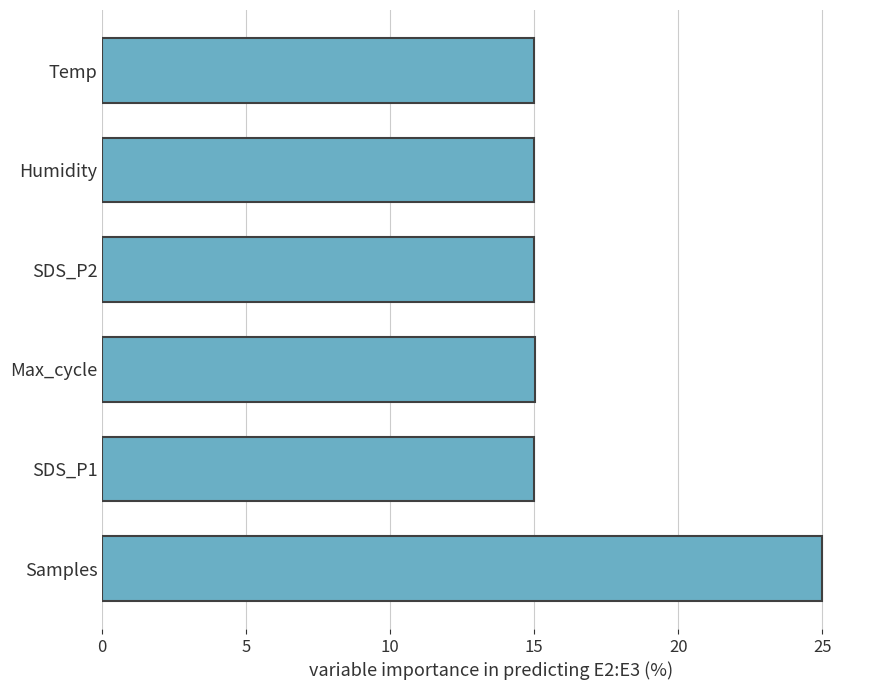

What is the average value?

16.7